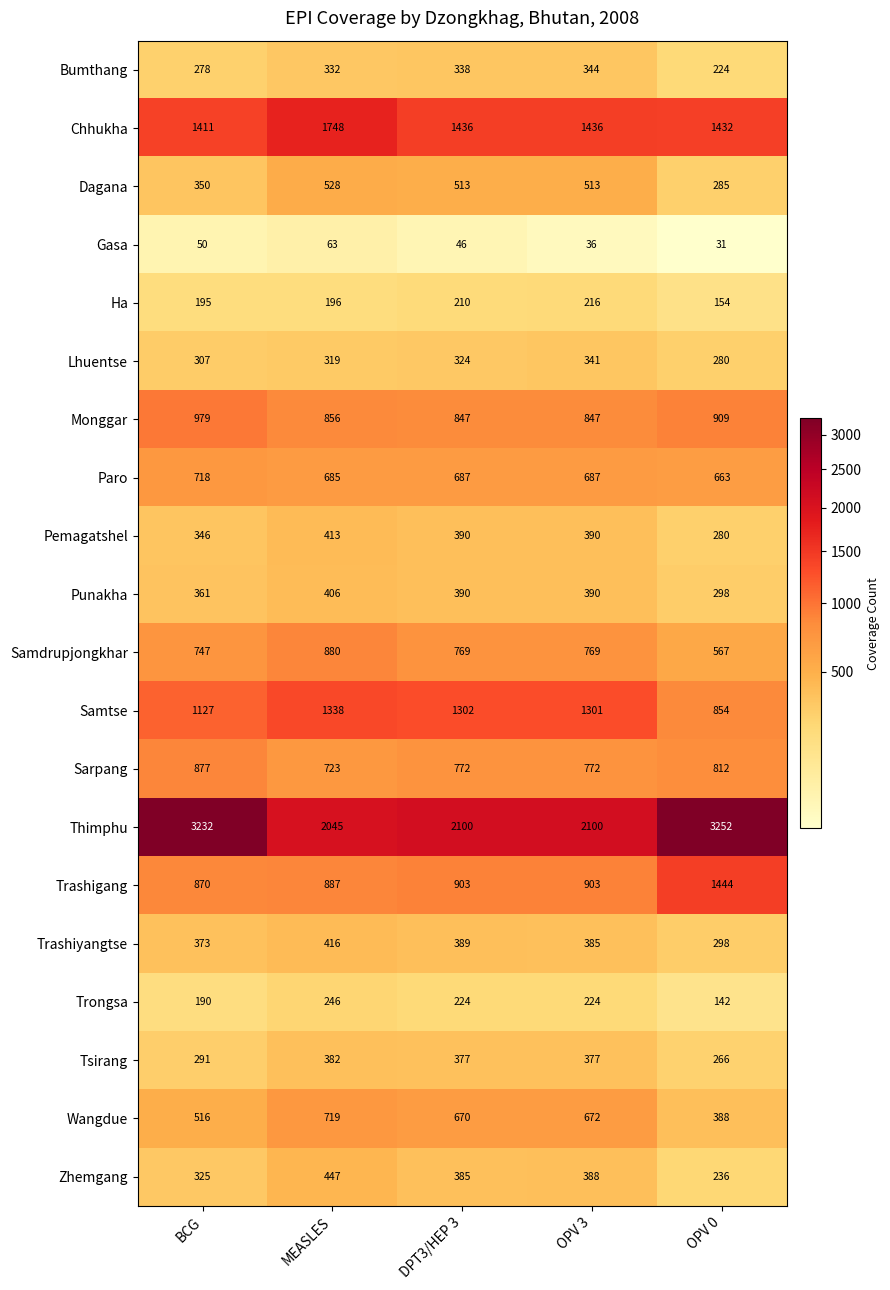

What is the spread (max minus min) of values at DPT3/HEP 3?

2054